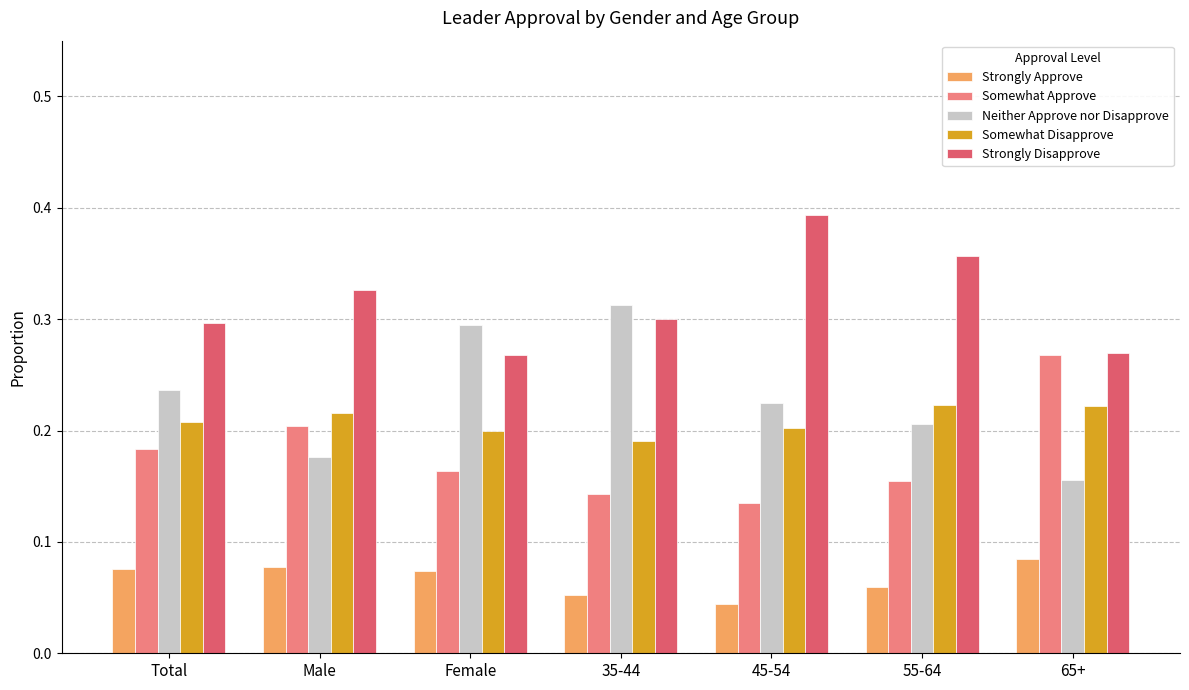

At 35-44, list the series in order from largest to smallest.

Neither Approve nor Disapprove, Strongly Disapprove, Somewhat Disapprove, Somewhat Approve, Strongly Approve